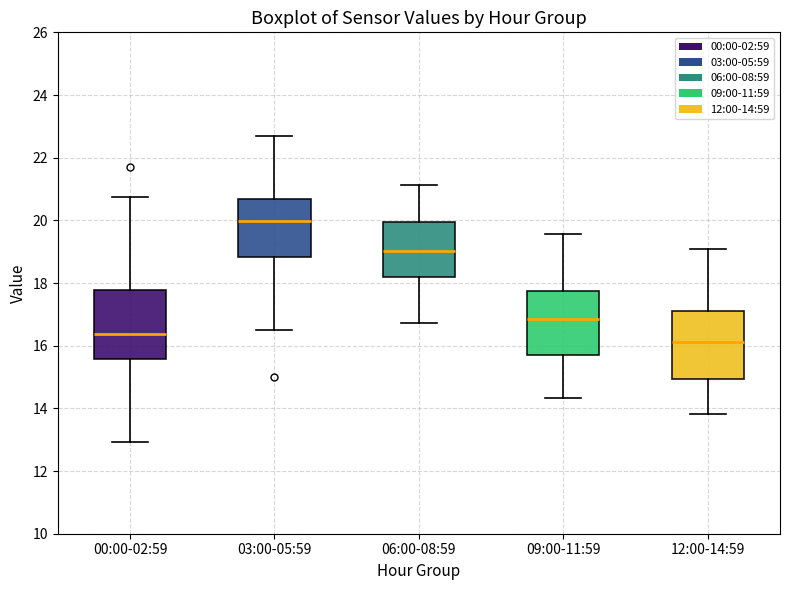

Reading left to right, read every box against the y-axis: the position of its median line, the range the box covers, and the ends of its whiskers. The values are not printed on the chart, so give them approximately, as read against the axis.

00:00-02:59: median 16.4, box 15.6 to 17.8, whiskers 13.0 to 20.8
03:00-05:59: median 20.0, box 18.8 to 20.6, whiskers 16.6 to 22.8
06:00-08:59: median 19.0, box 18.2 to 20.0, whiskers 16.8 to 21.2
09:00-11:59: median 16.8, box 15.6 to 17.8, whiskers 14.4 to 19.6
12:00-14:59: median 16.2, box 15.0 to 17.2, whiskers 13.8 to 19.0